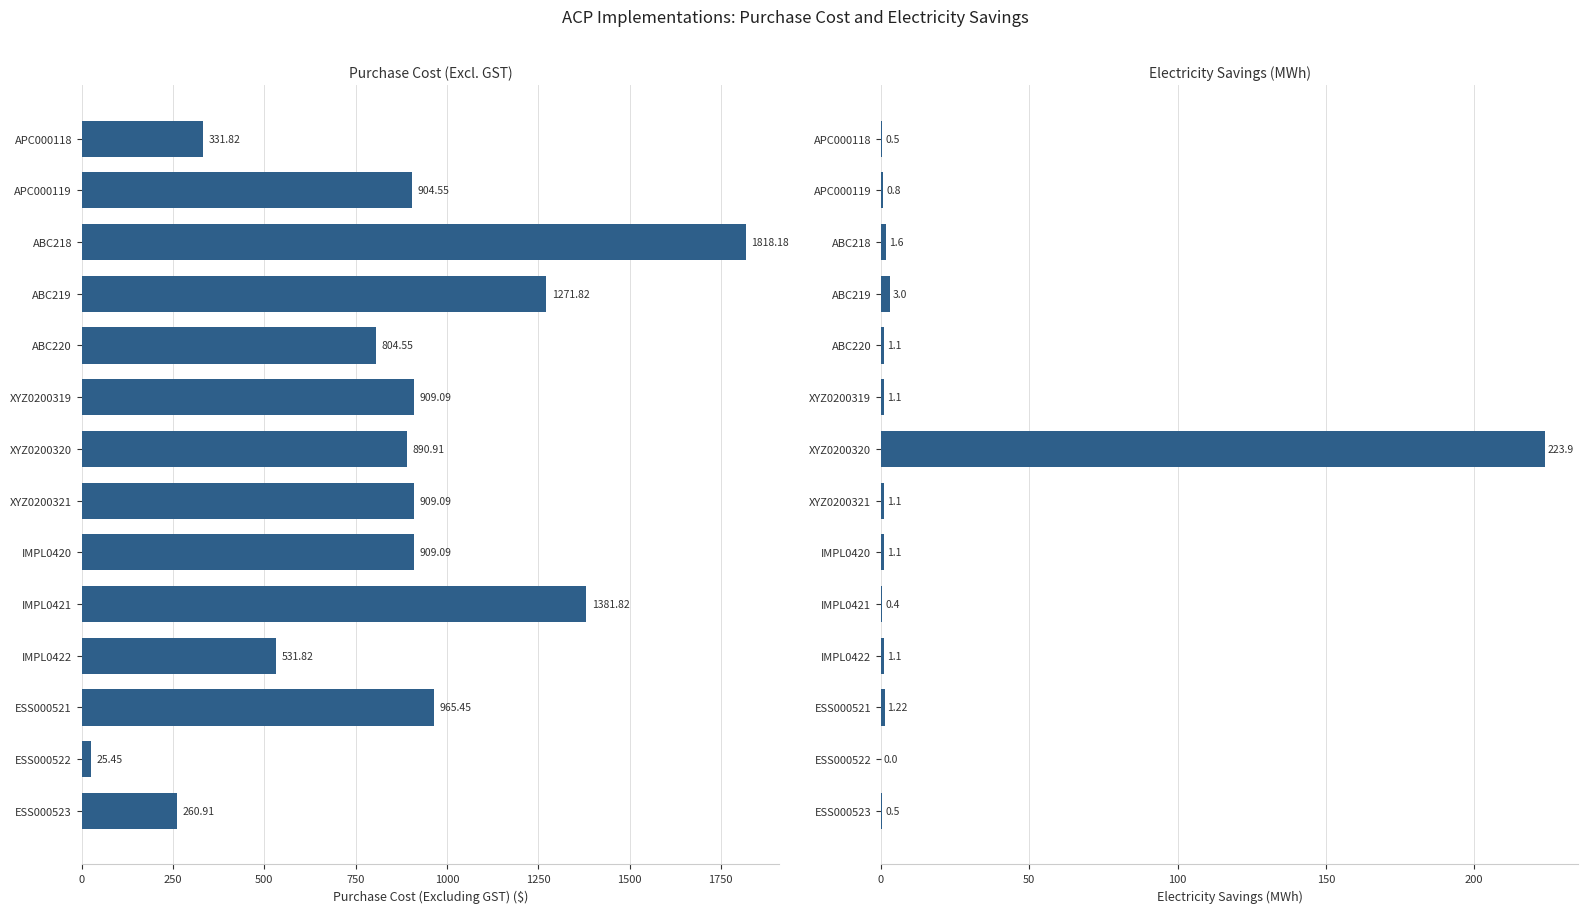

What is the average value of the Purchase Cost (Excluding GST) series?

851.0